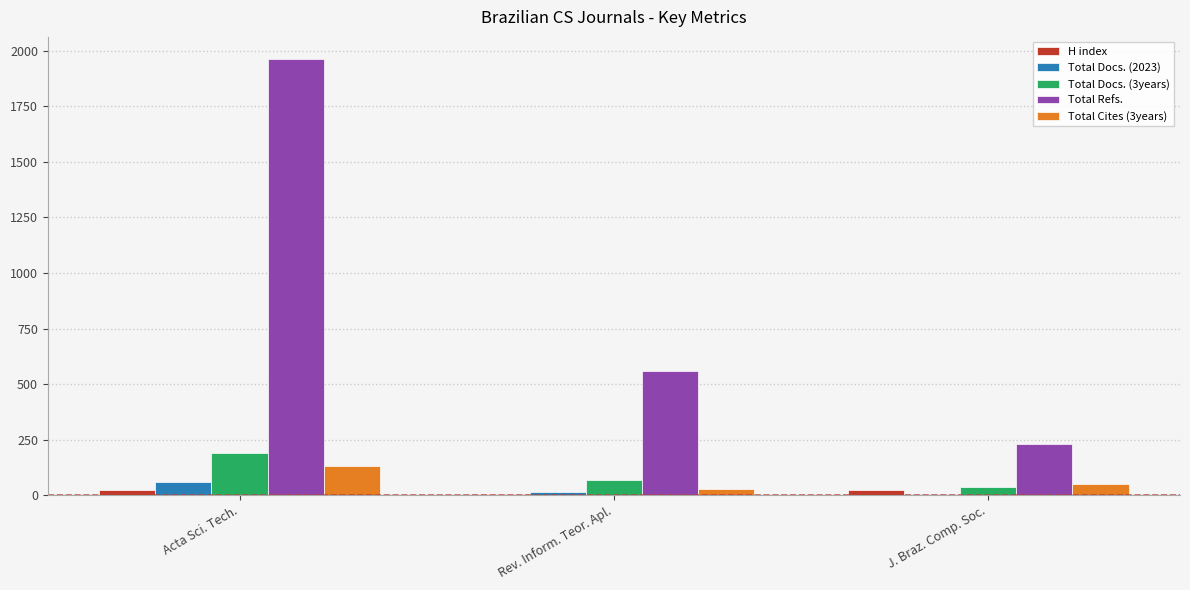

How many series are shown in this chart?

5